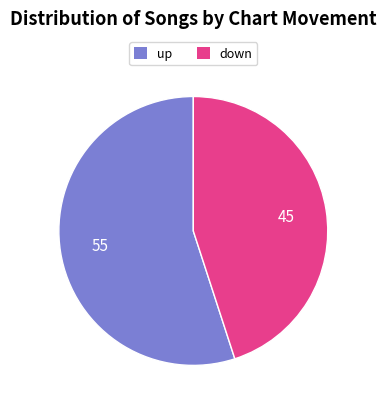

What is the ratio of the value at down to the value at up?

0.8